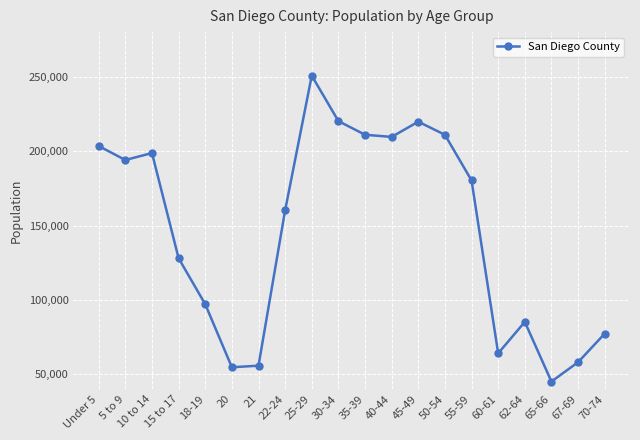

Is this an area chart (filled region under the line)?

No